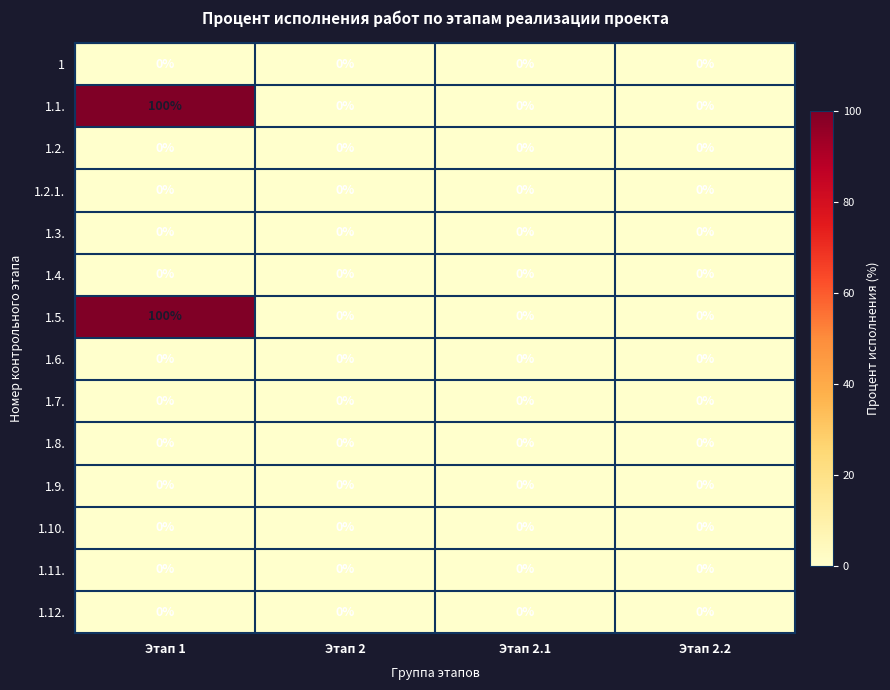

Which label corresponds to the largest value in the chart?

Этап 1